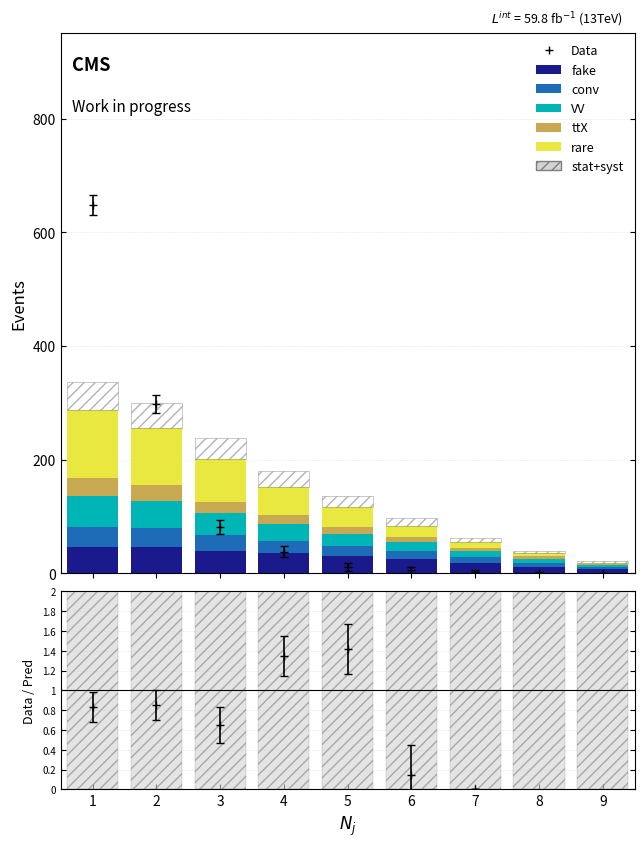

At which category does the chart reach its minimum across all series?

9